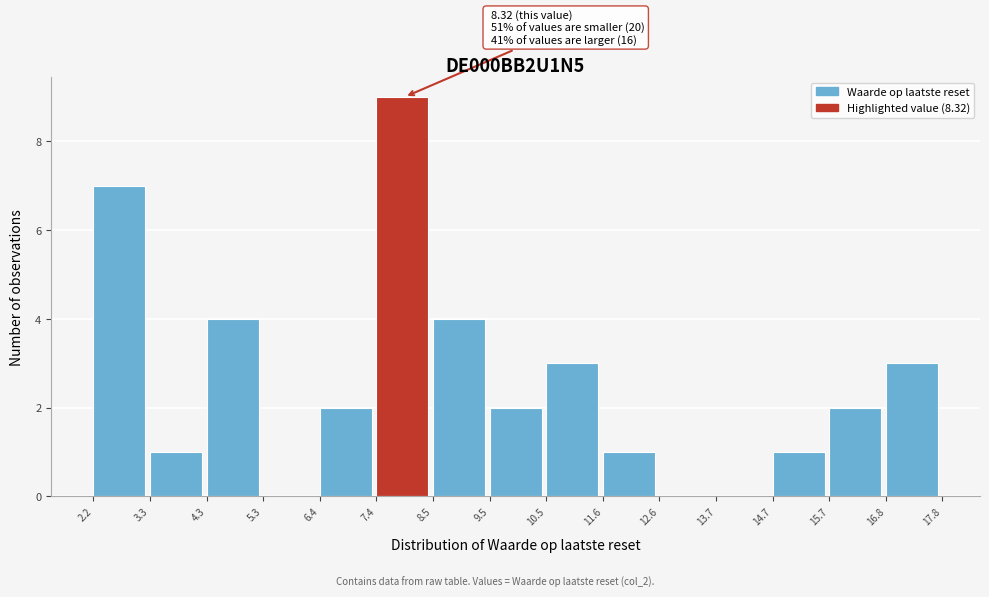

Which range on the x-axis has the tallest bar?

7.4 to 8.5